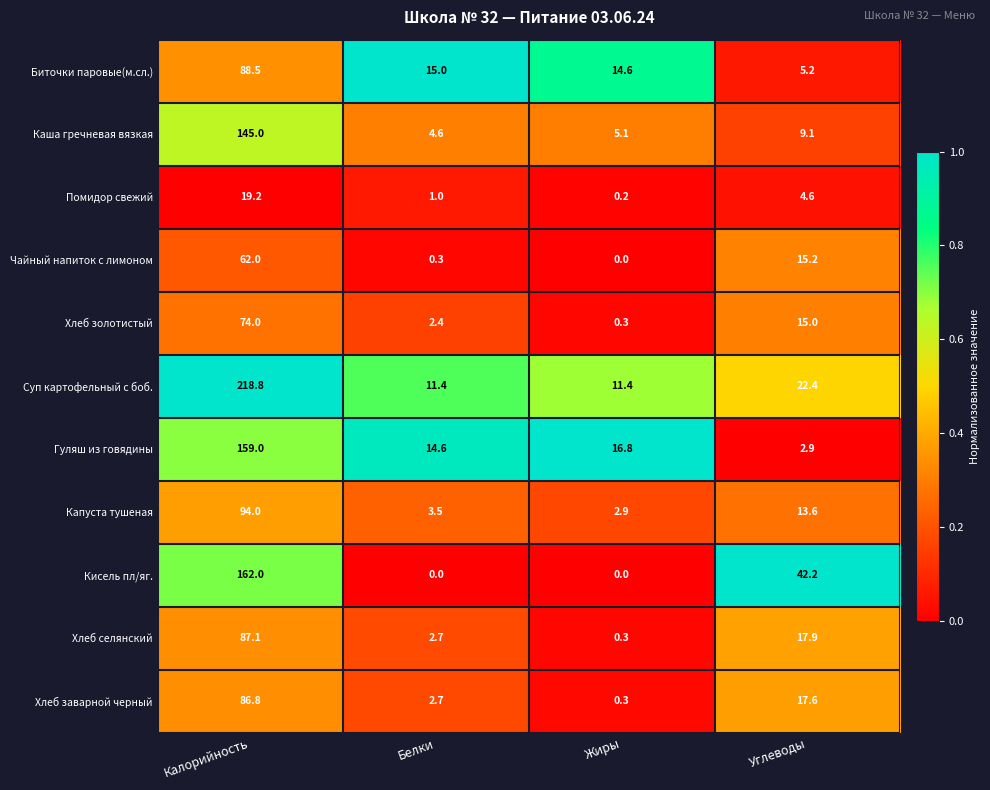

What is the maximum value shown in the chart?

218.8